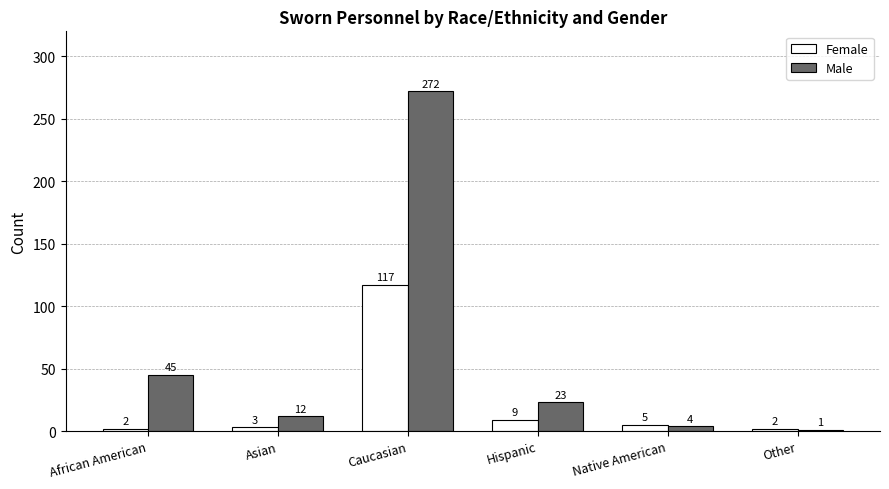

What is the difference between the maximum and minimum values in the Female series?

115